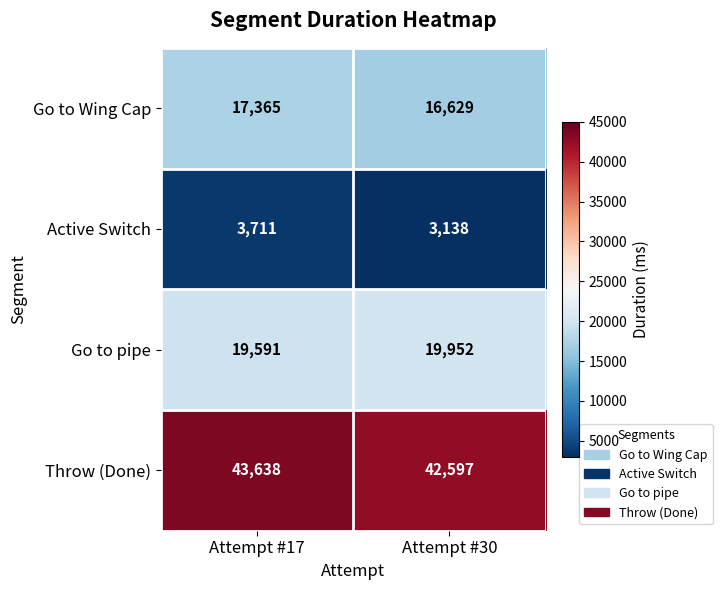

The Go to Wing Cap series shows 17365 at Attempt #17. True or false?

True